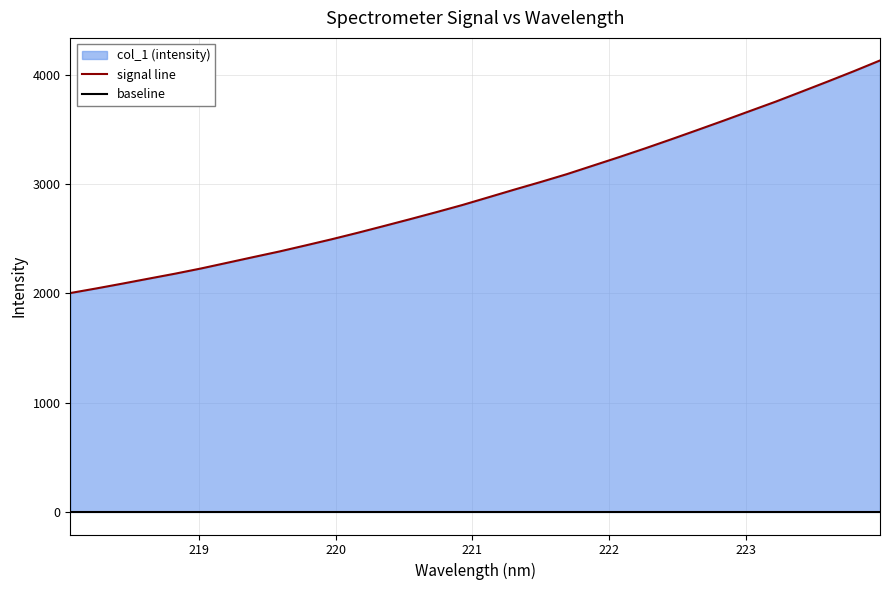

Which label corresponds to the largest value in the chart?

223.9802